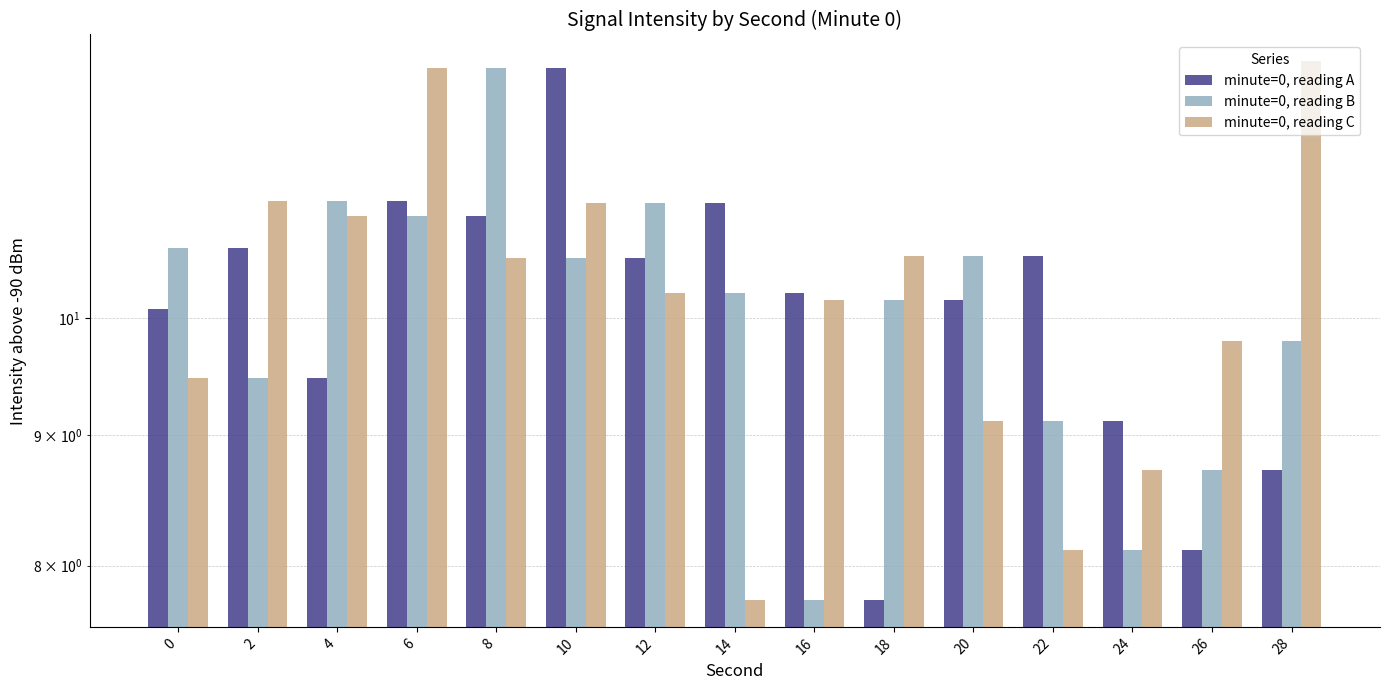

List the labels in order of minute=0, reading C value, smallest first.

14, 22, 24, 20, 0, 26, 16, 12, 8, 18, 4, 10, 2, 6, 28